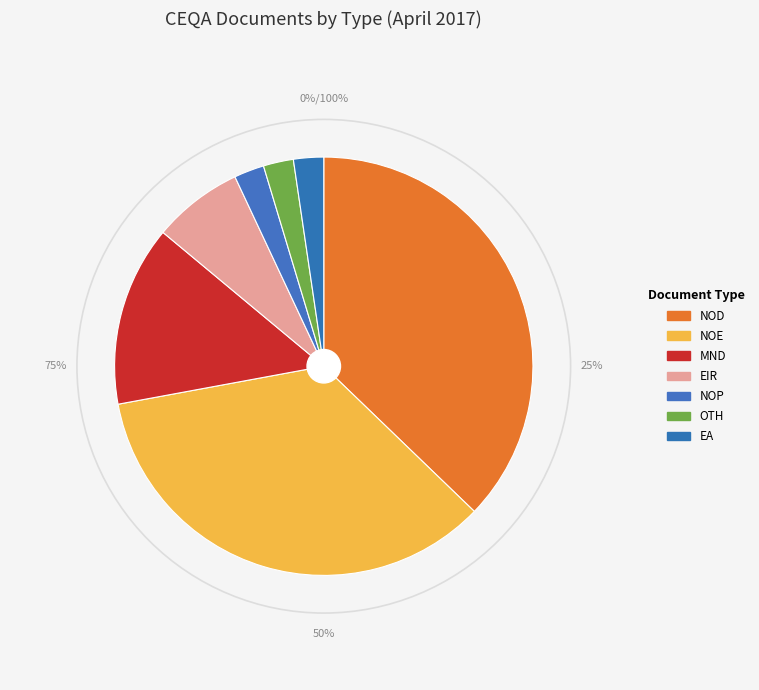

Does any single category account for the majority?

No